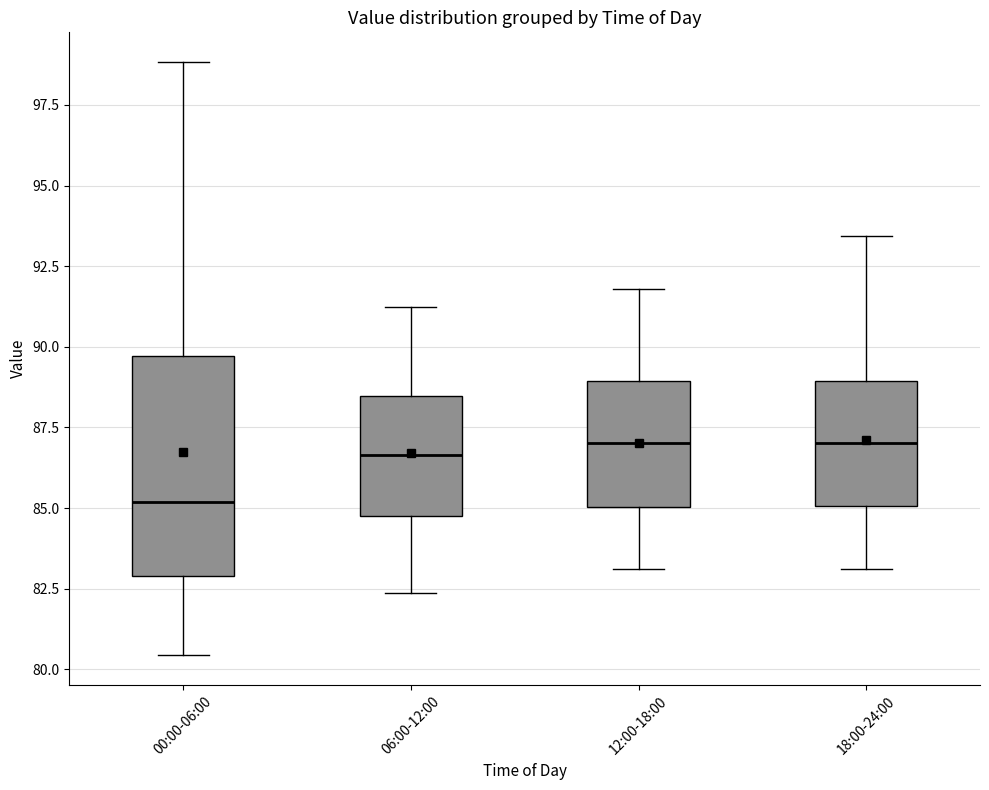

Reading left to right, transcribe this box plot: for each box, give where its median line is, the range the box spans, and where its two whiskers end, as read against the y-axis. The values are not printed on the chart, so give them approximately, as read against the axis.

00:00-06:00: median 85.0, box 83.0 to 89.5, whiskers 80.5 to 99.0
06:00-12:00: median 86.5, box 85.0 to 88.5, whiskers 82.5 to 91.0
12:00-18:00: median 87.0, box 85.0 to 89.0, whiskers 83.0 to 92.0
18:00-24:00: median 87.0, box 85.0 to 89.0, whiskers 83.0 to 93.5